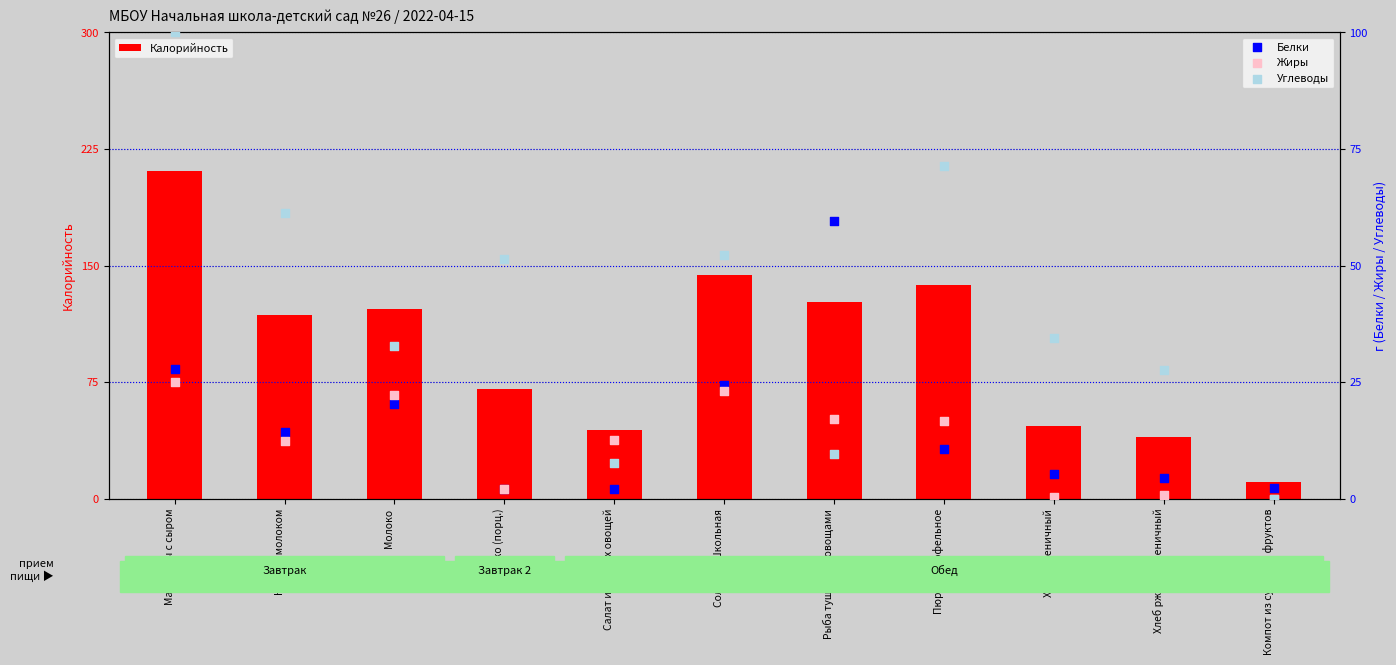

What are all the series names shown in the legend?

Калорийность, Белки, Жиры, Углеводы